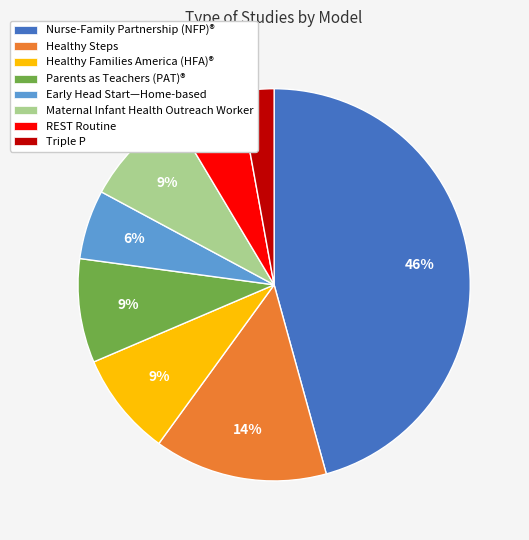

Does any single category account for the majority?

No